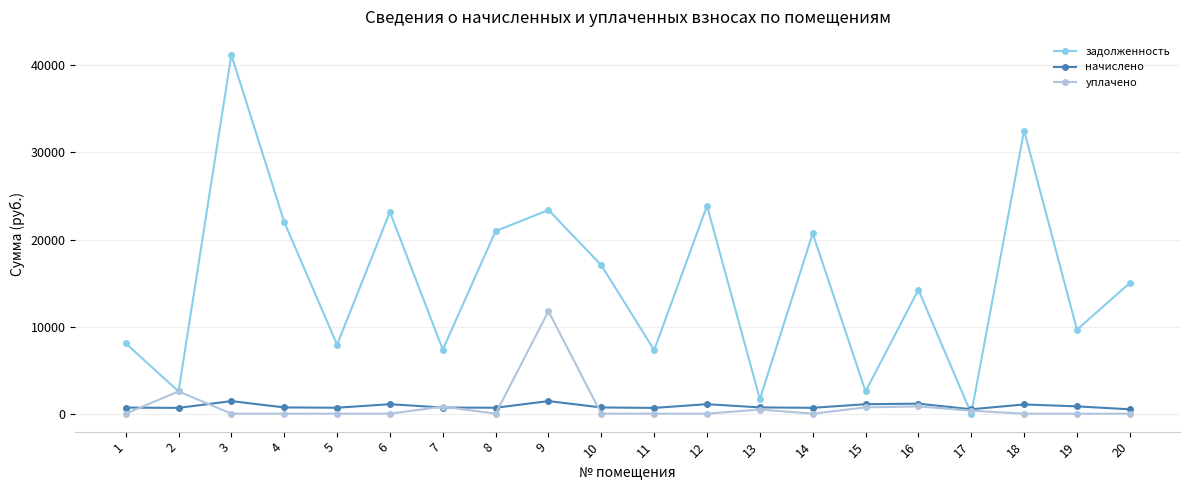

How many data points in уплачено are above 0?

7